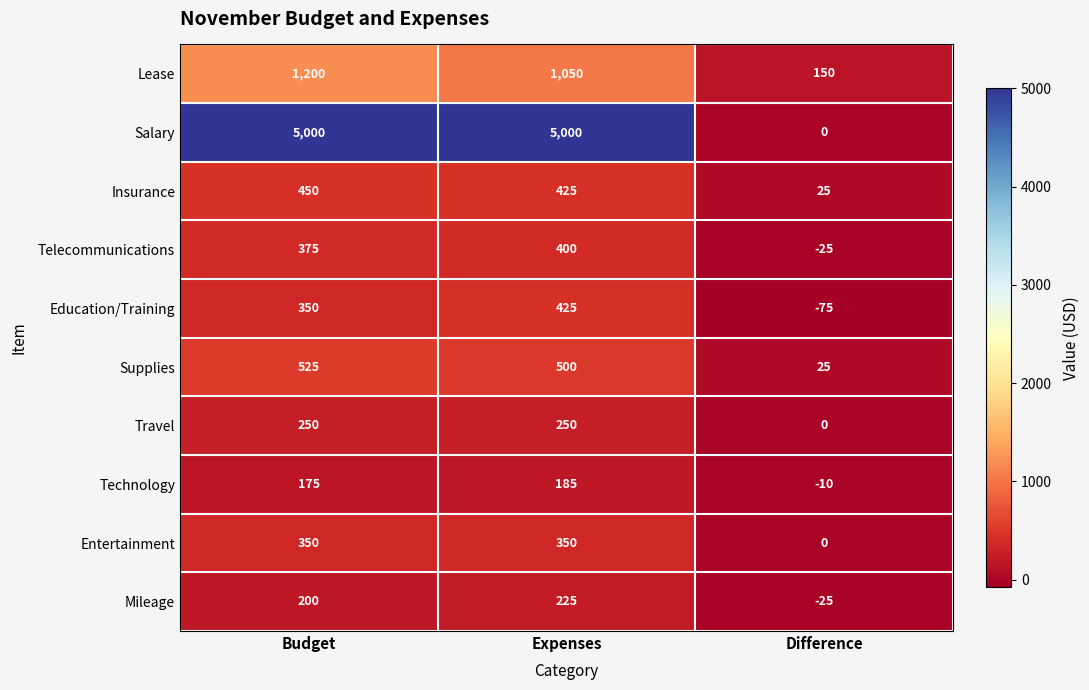

Count the number of data series in this chart.

10